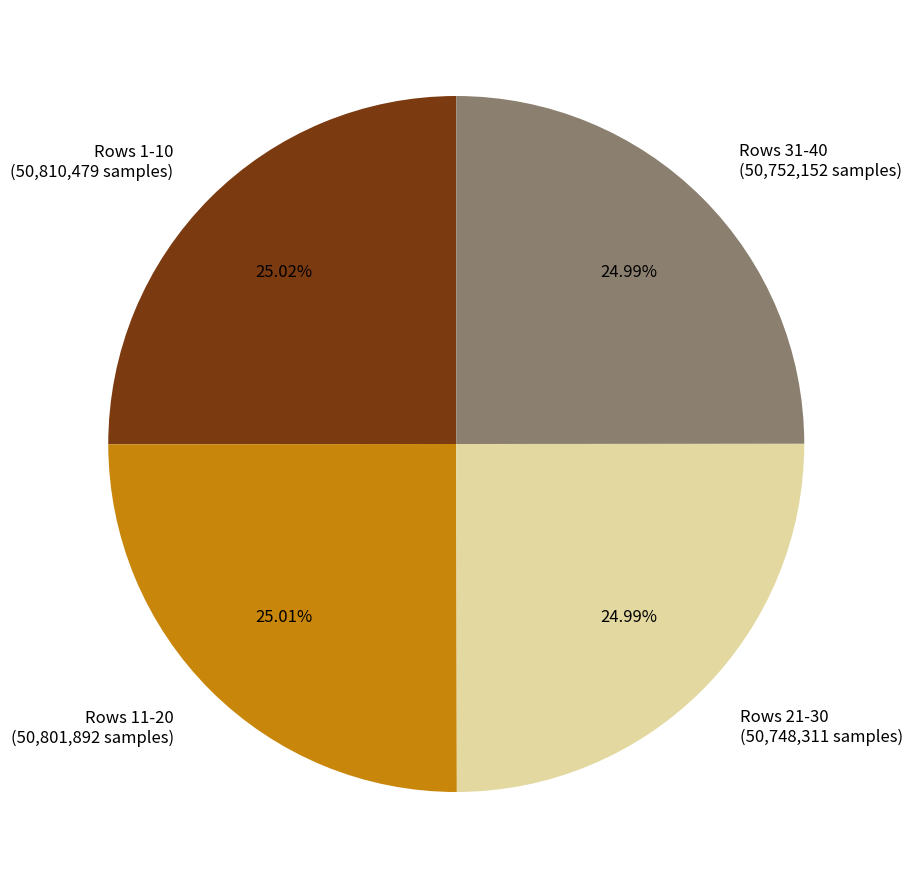

Do Rows 1-10 and Rows 31-40 together represent more than half of the pie?

Yes